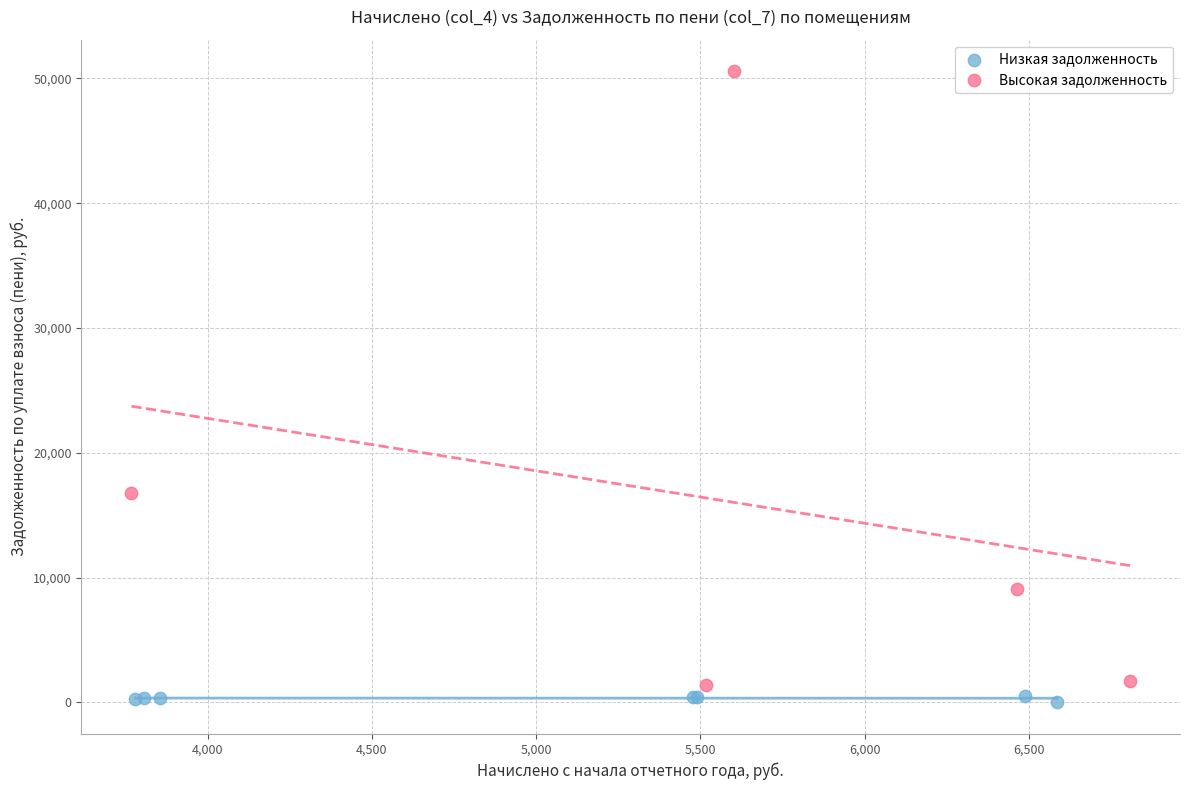

Which series has the largest Y range (max minus min)?

Высокая задолженность